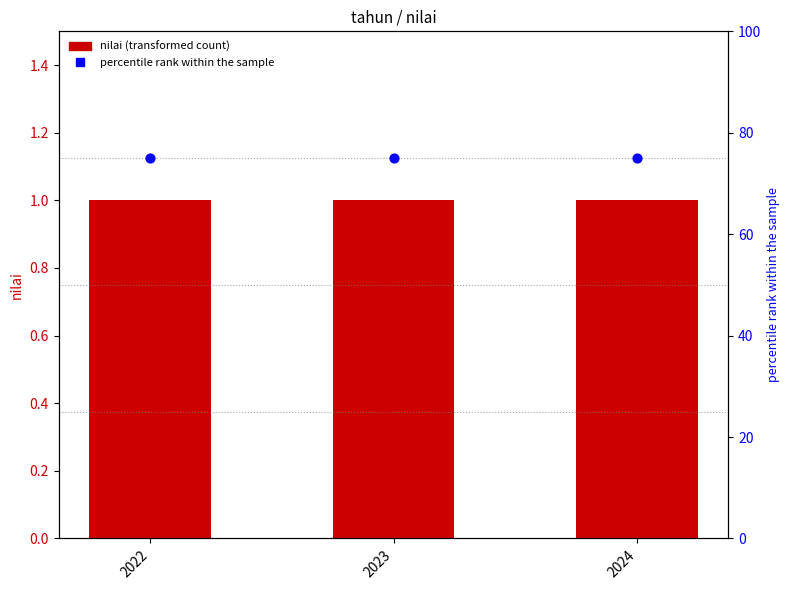

Is the value of nilai at 2022 greater than the value of percentile rank within the sample at 2023?

No